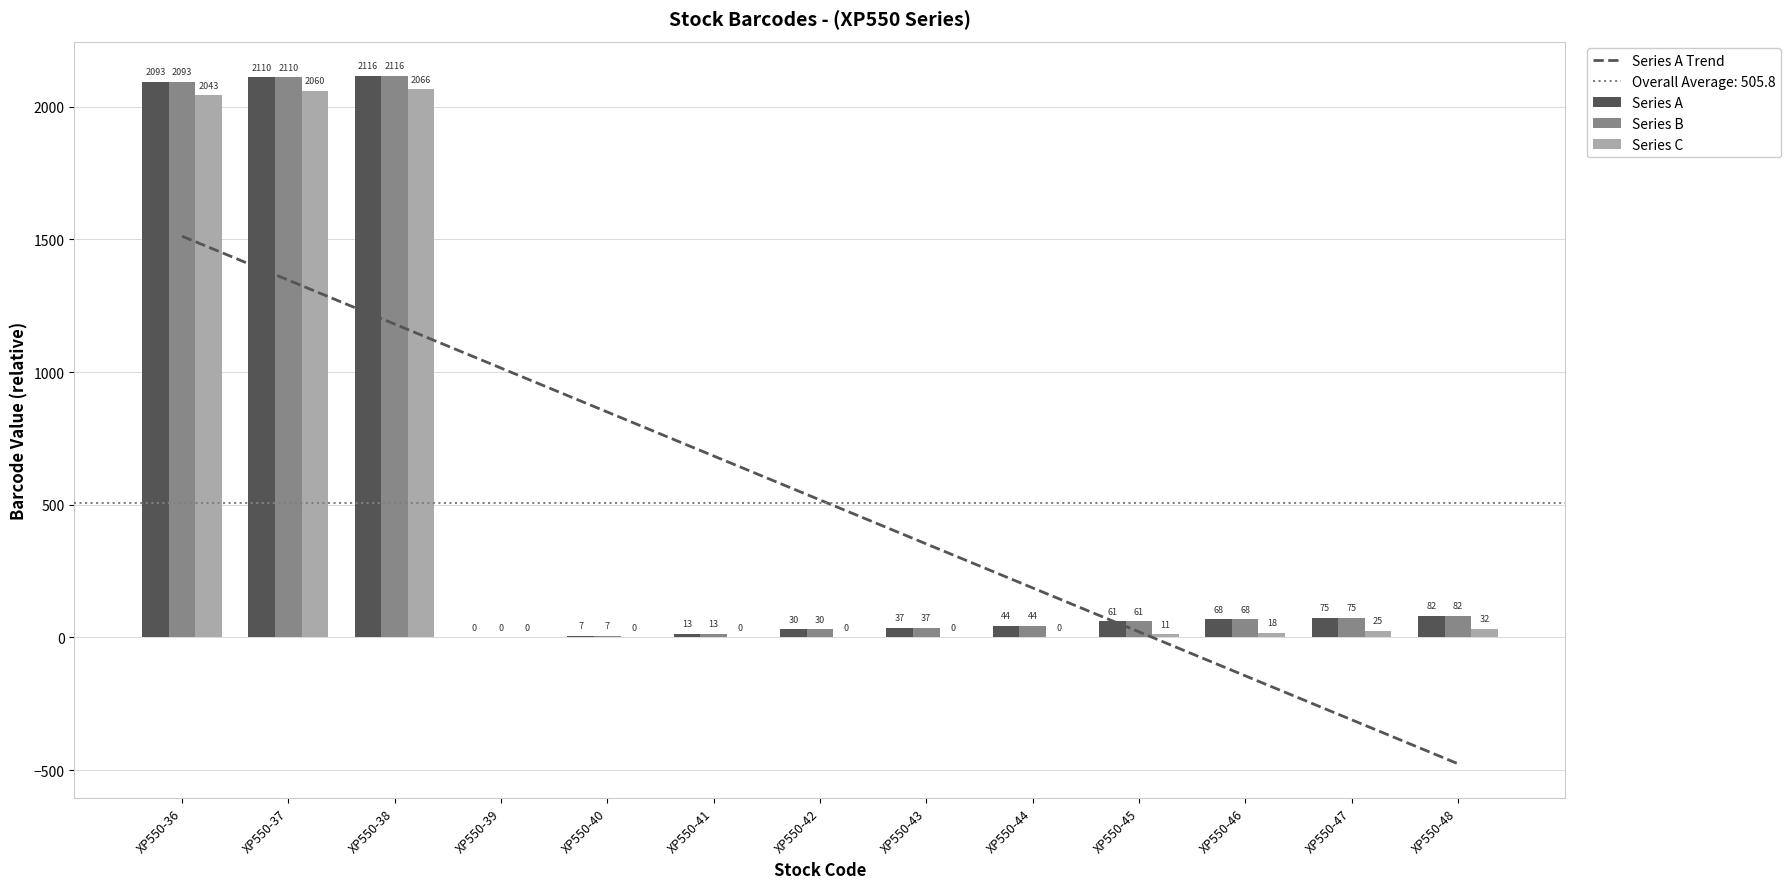

What is the greatest value displayed?

2116.0